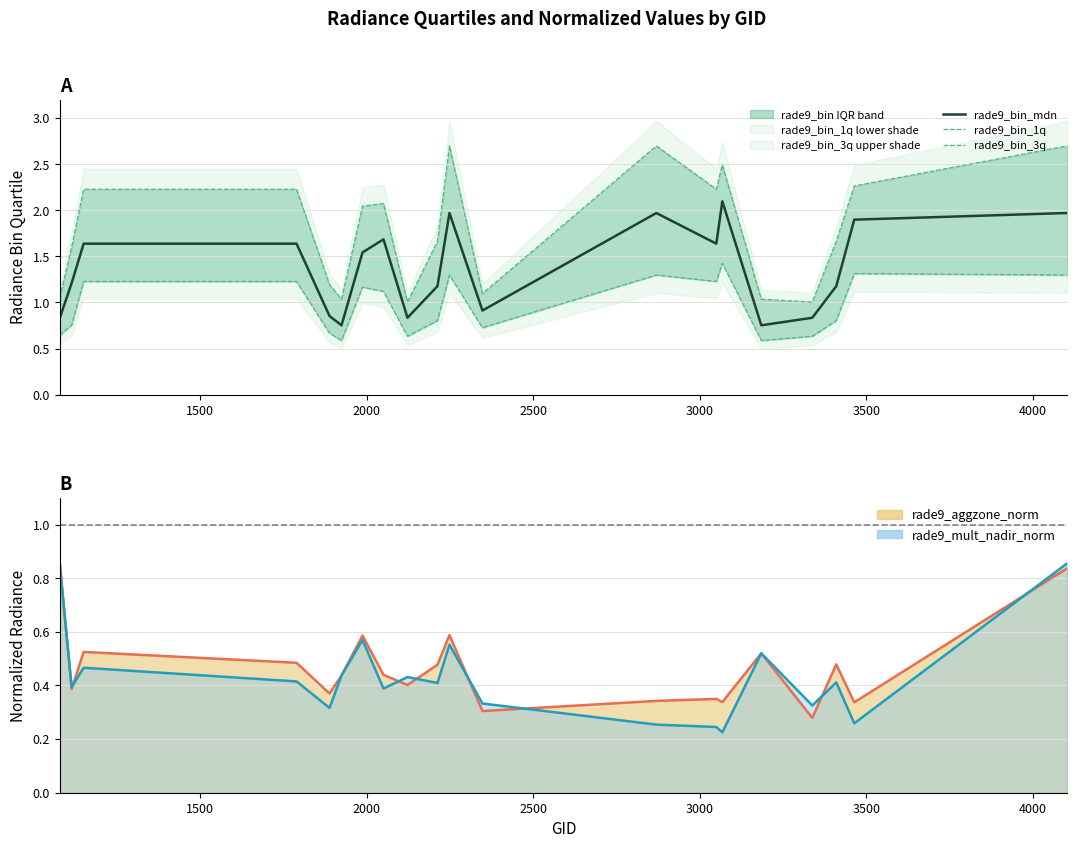

Which series has the largest total across all categories?

rade9_bin_3q